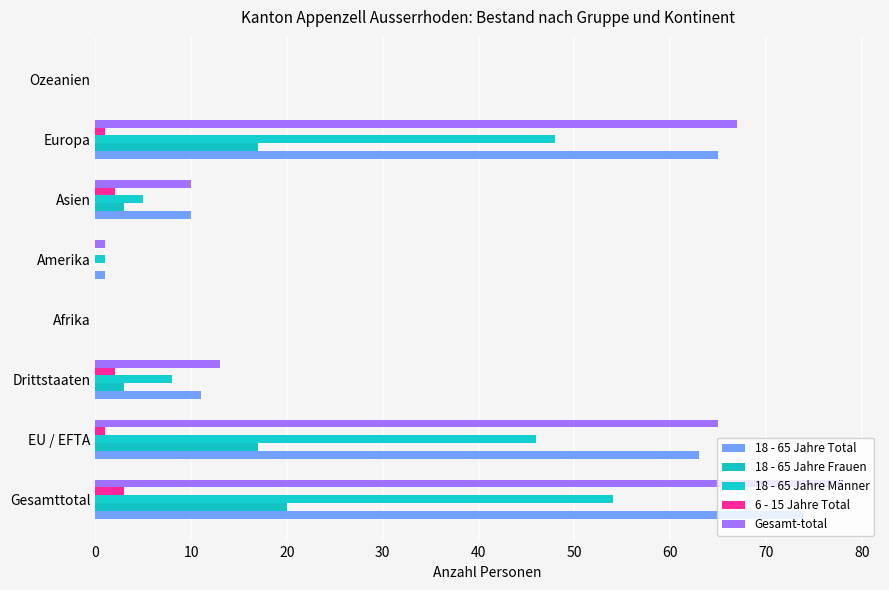

What is the value of the 6 - 15 Jahre Total bar at the 7th from the left?

1